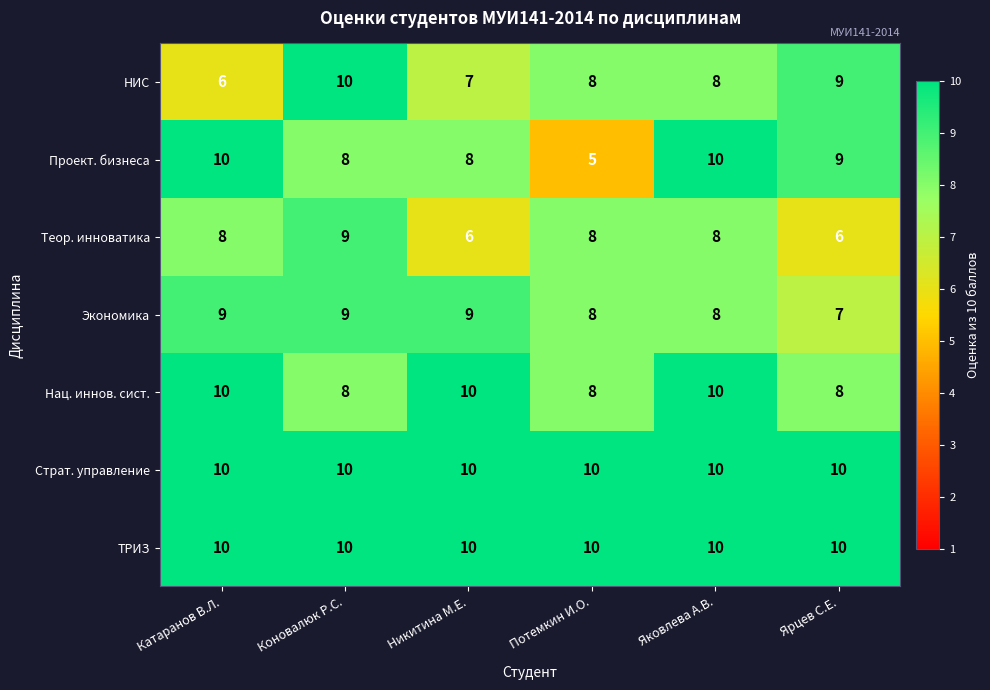

The value of Нац. иннов. сист. at Катаранов В.Л. is 10. True or false?

True